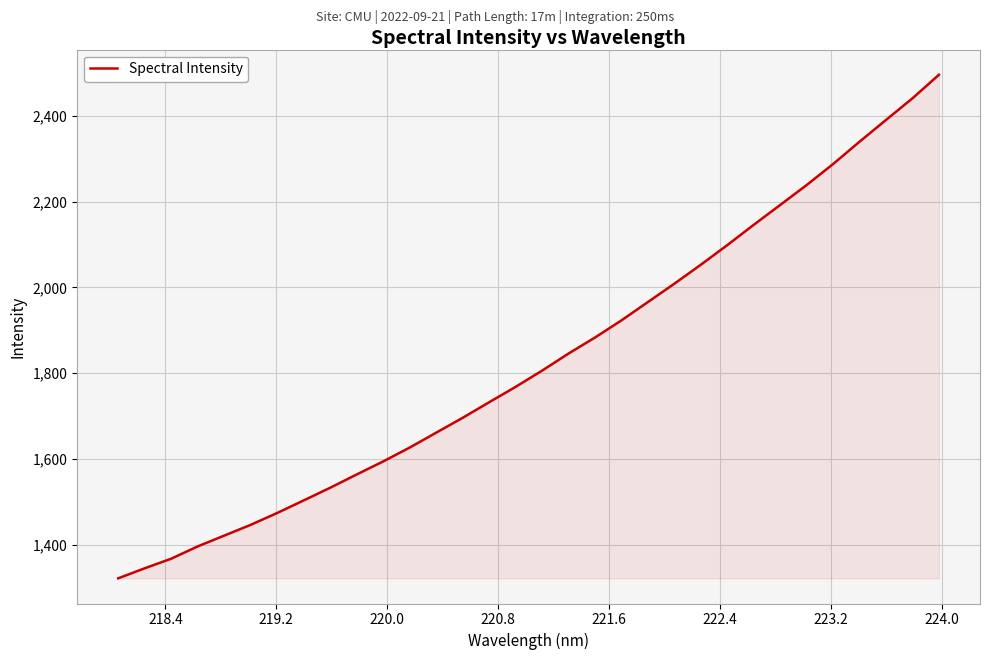

What is the greatest value displayed?

2495.5